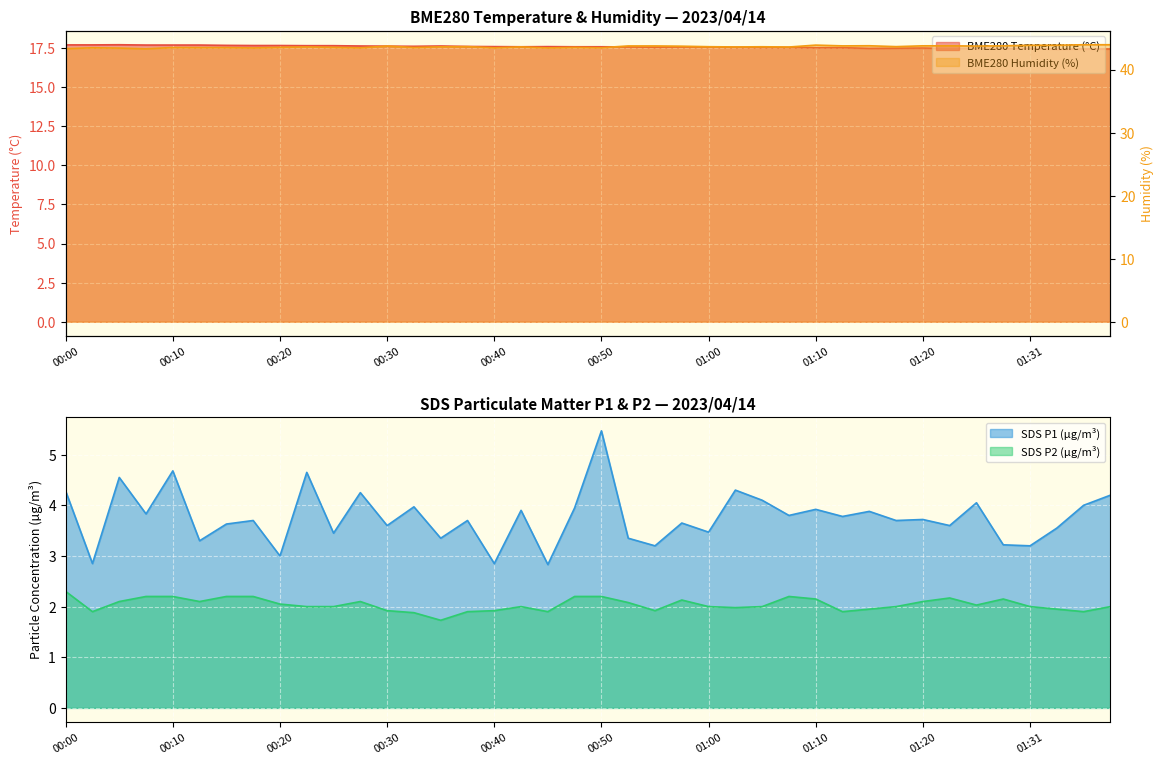

List the series in order of their peak value, lowest first.

SDS_P2, SDS_P1, BME280_temperature, BME280_humidity